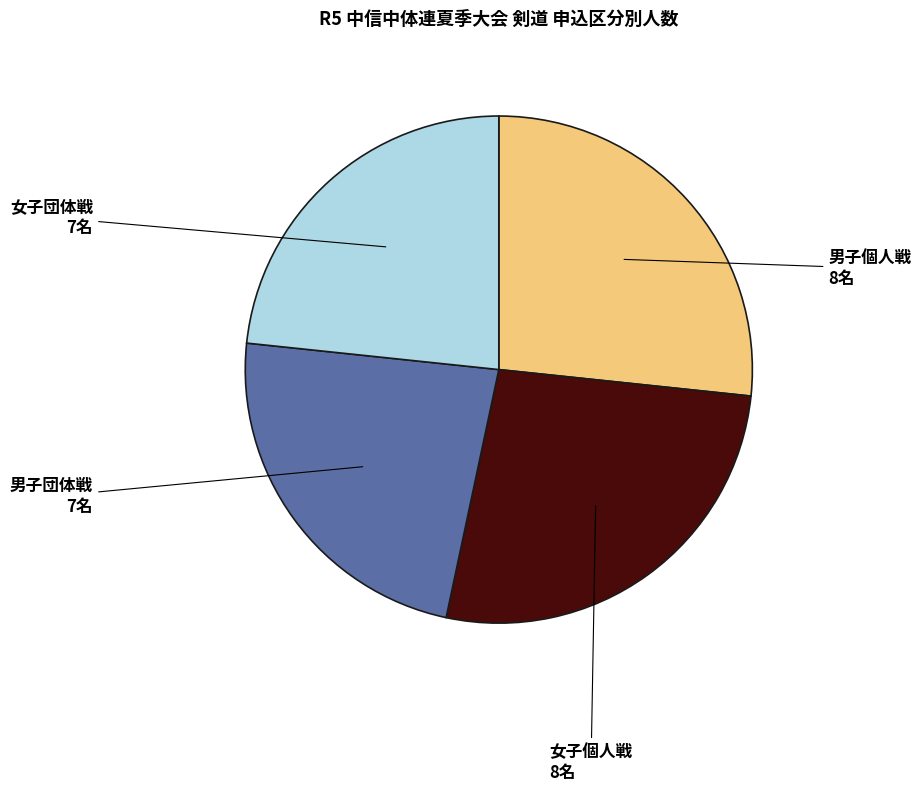

Is the sum of 女子団体戦 and 男子団体戦 greater than half?

No